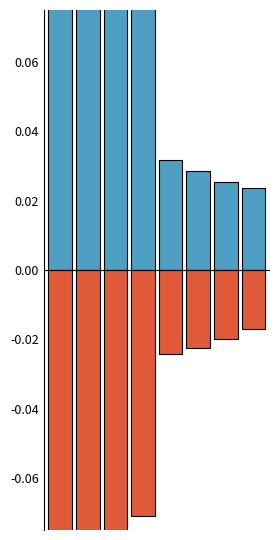

Is it true that above equals 0.1 at For Profit?

True